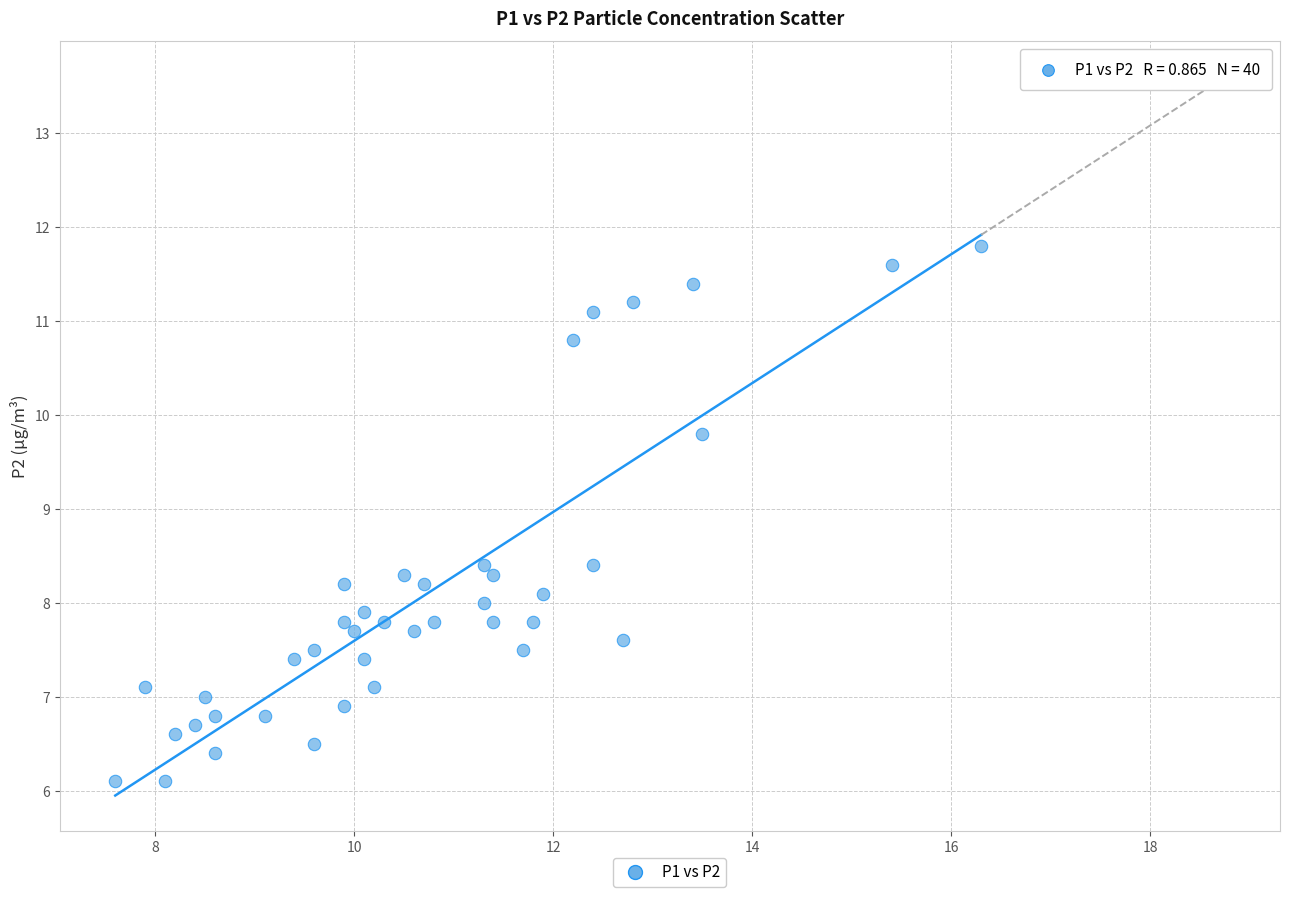

What is the range of X values (max minus min)?

8.7